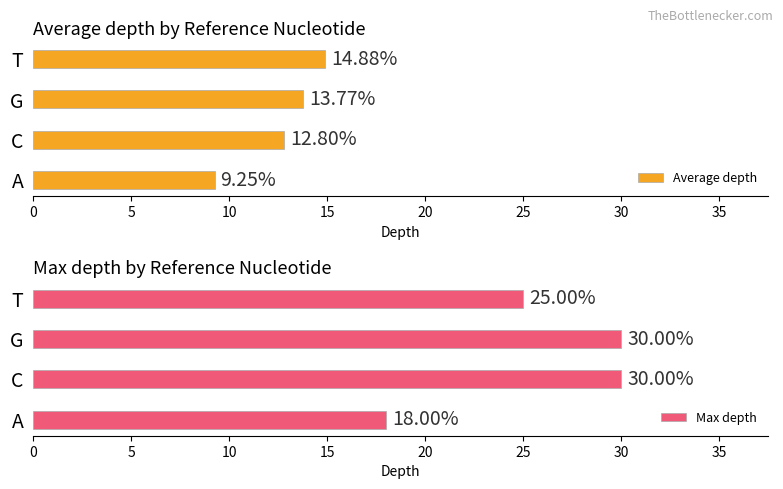

What is the difference between the maximum and second lowest values in the Average depth series?

2.1